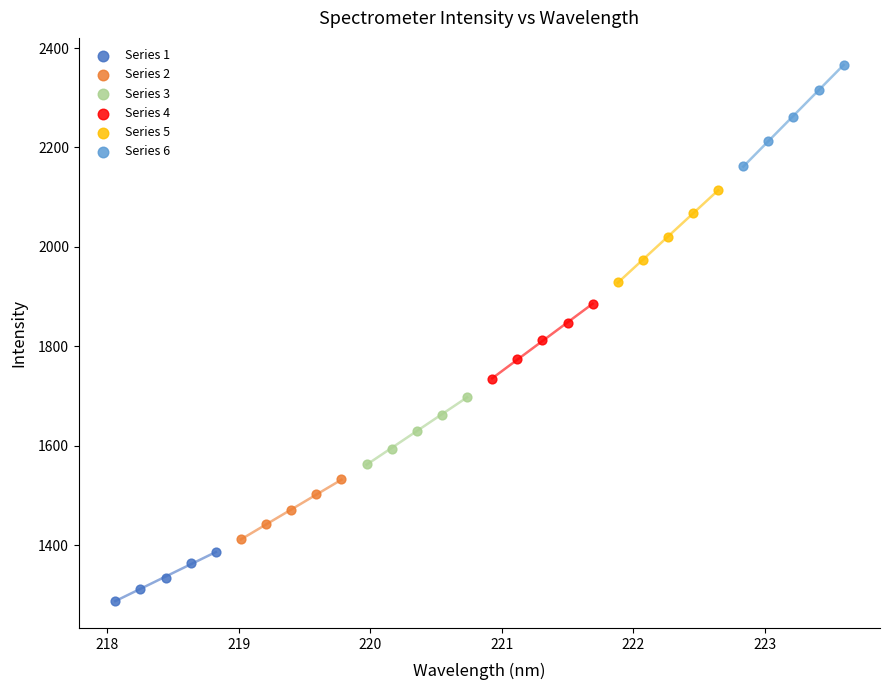

Which series reaches the minimum Y coordinate?

Series 1